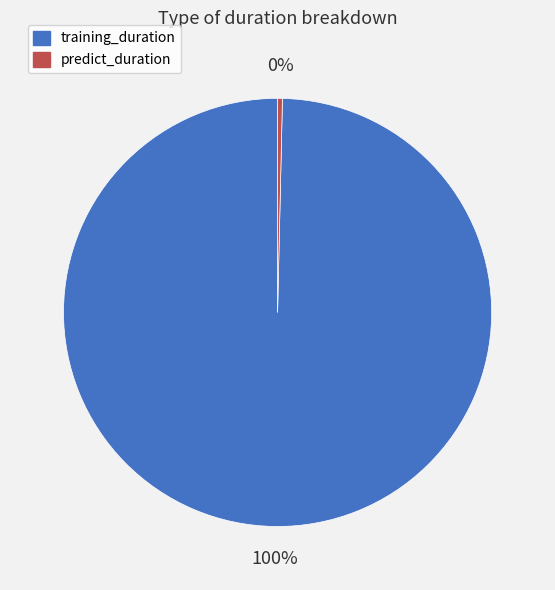

Which has a higher value, training_duration or predict_duration?

training_duration